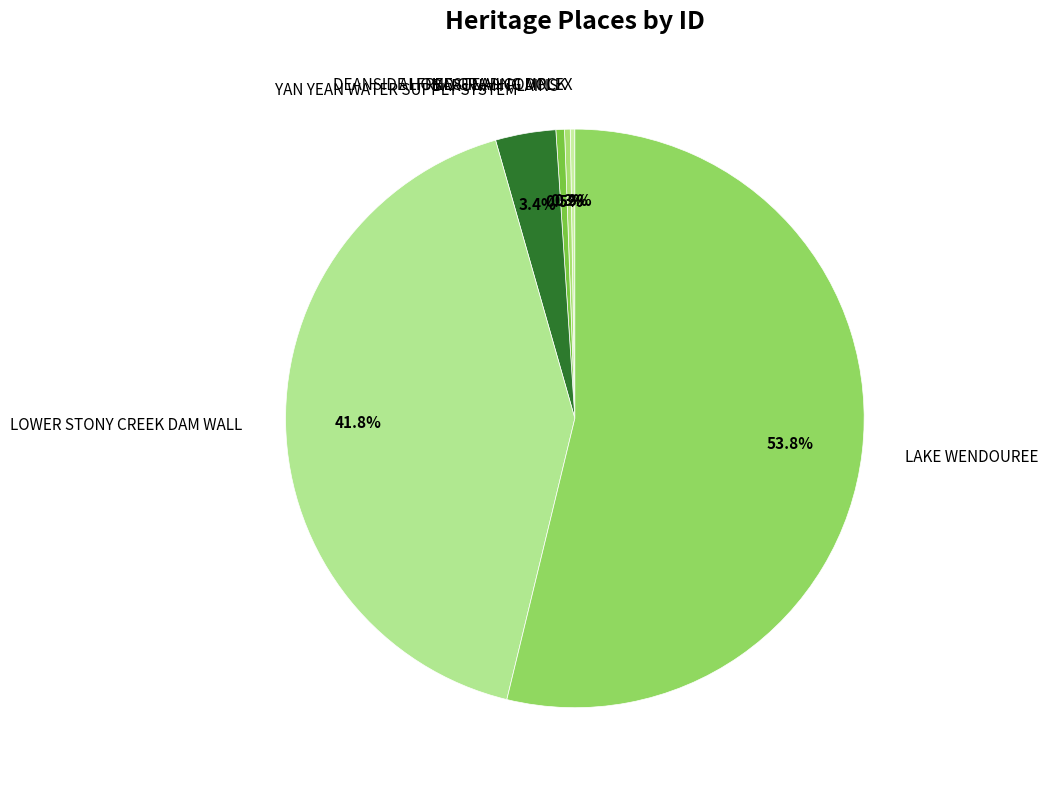

What is the largest slice in the pie chart?

LAKE WENDOUREE